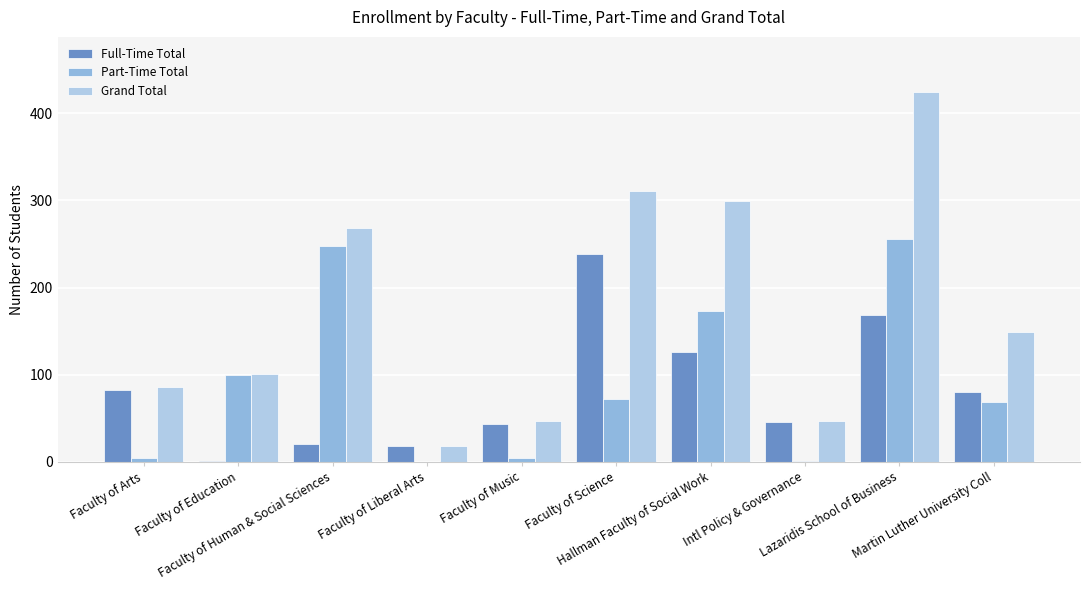

Are the bars grouped side by side (vs. stacked)?

Yes